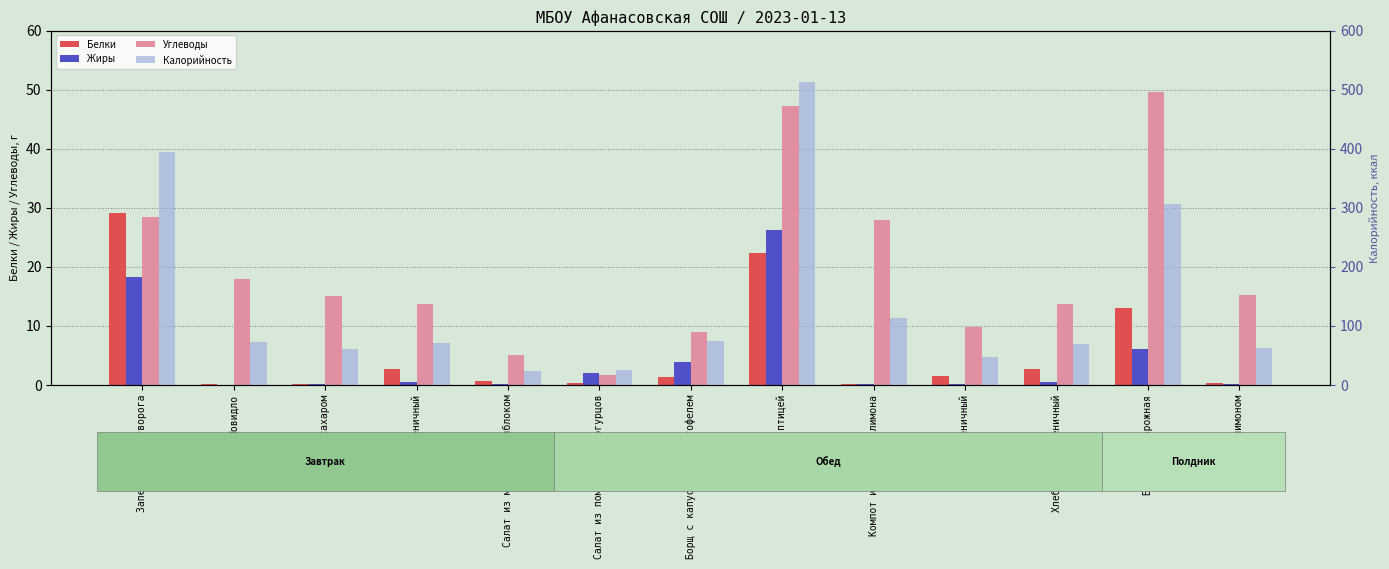

At Борщ с капустой и картофелем, list the series in order from largest to smallest.

Калорийность, Углеводы, Жиры, Белки